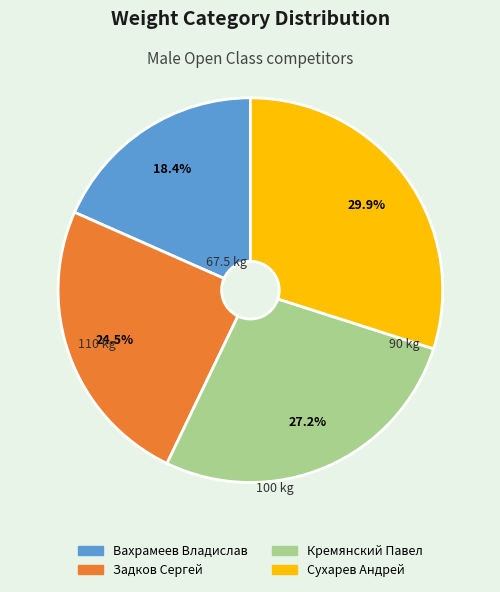

To the nearest percent, what is the average slice percentage?

25%